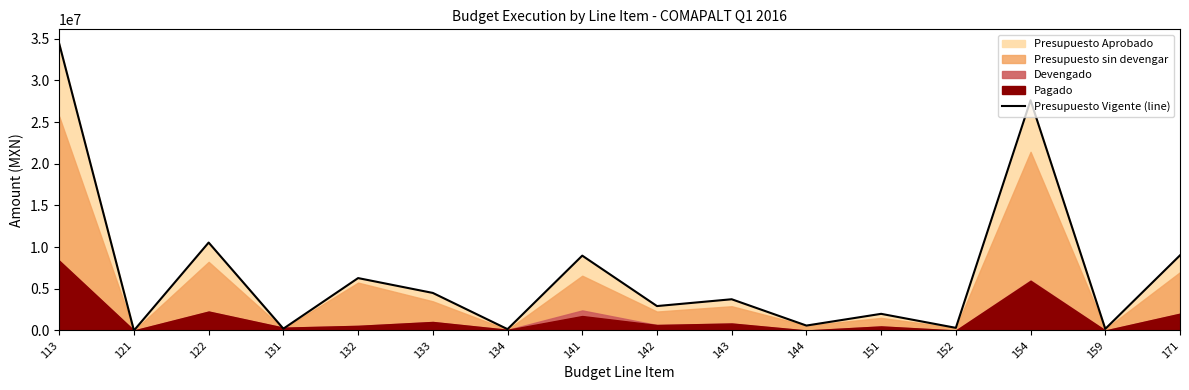

Which has a higher value, 171 or 143?

171